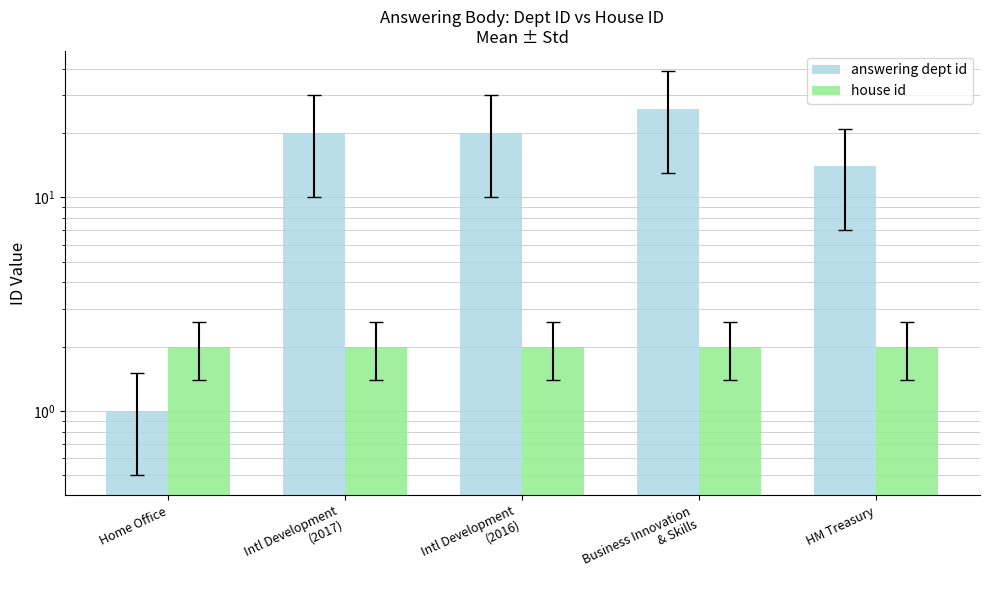

The answering dept id series shows 10 at Business Innovation
& Skills. True or false?

False